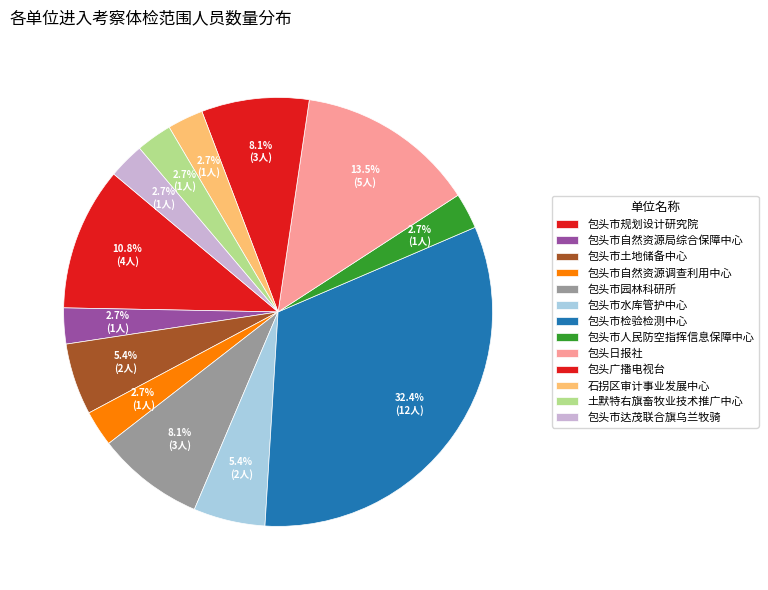

To the nearest percent, what portion does 包头市检验检测中心 represent?

32%